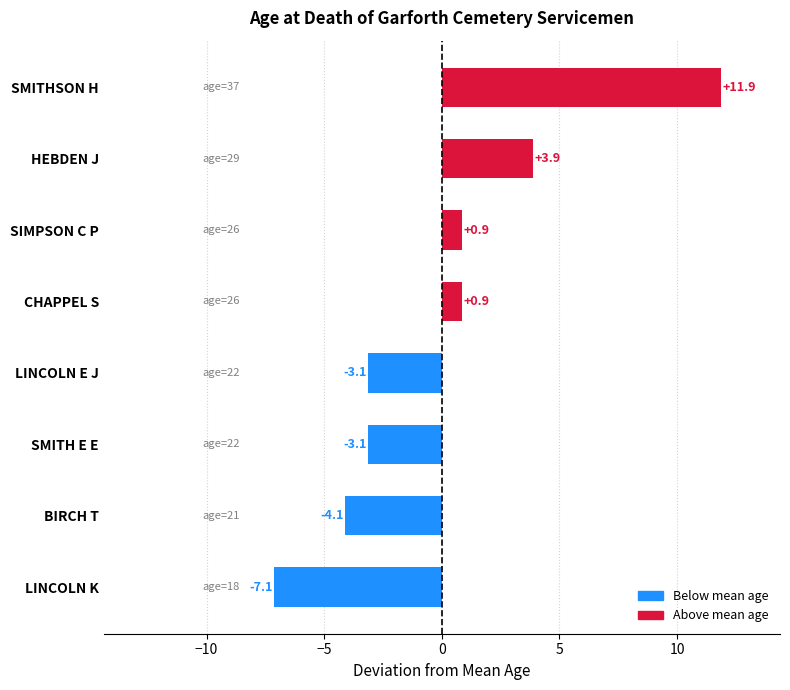

Count the number of values greater than 0.

4